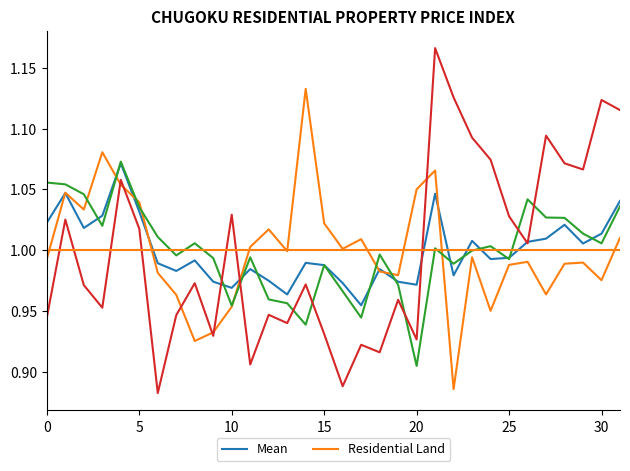

How many data points does each series have?

32